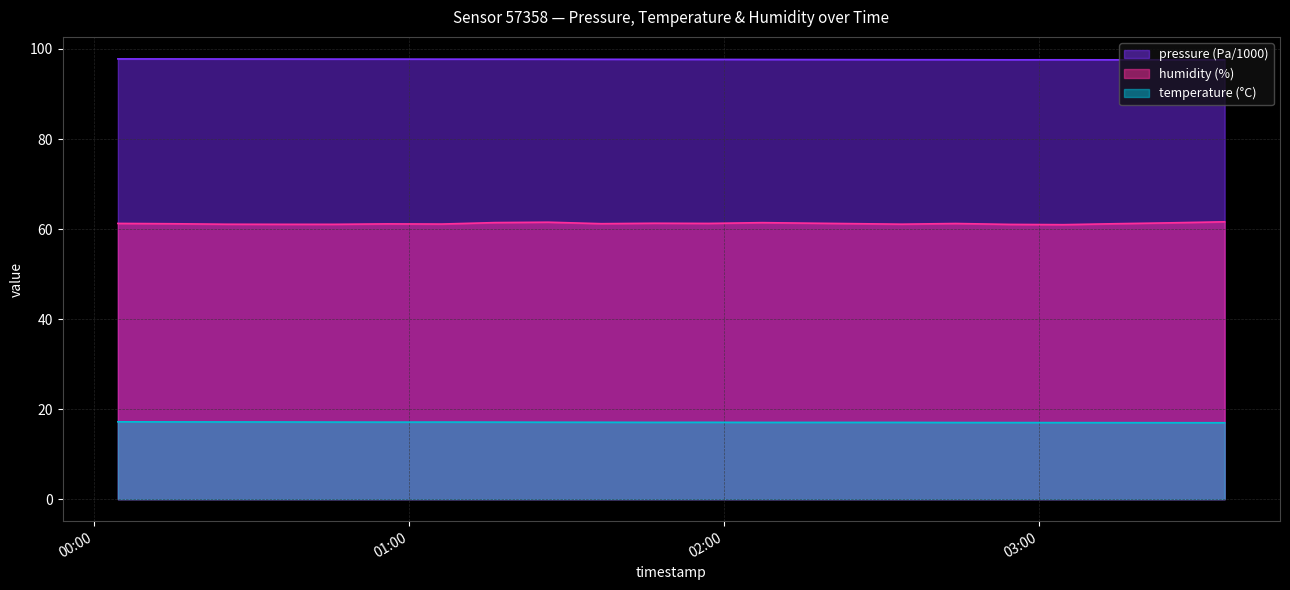

Between 2022-11-04T00:55:52 and 2022-11-04T02:07:16, which series saw the biggest shift?

humidity